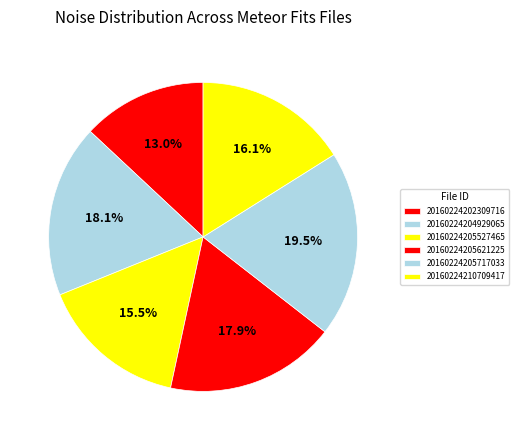

Which category has the smallest portion of the pie?

20160224202309716